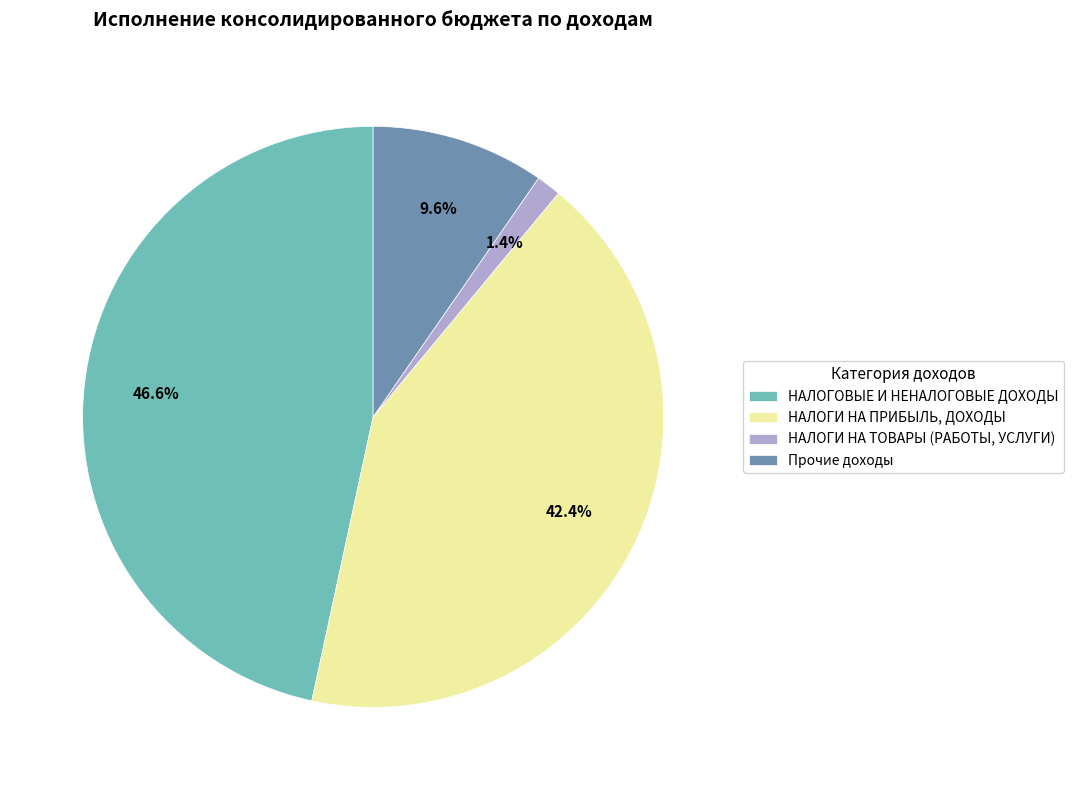

What percentage do НАЛОГОВЫЕ И НЕНАЛОГОВЫЕ ДОХОДЫ and НАЛОГИ НА ПРИБЫЛЬ, ДОХОДЫ together represent?

89.0%